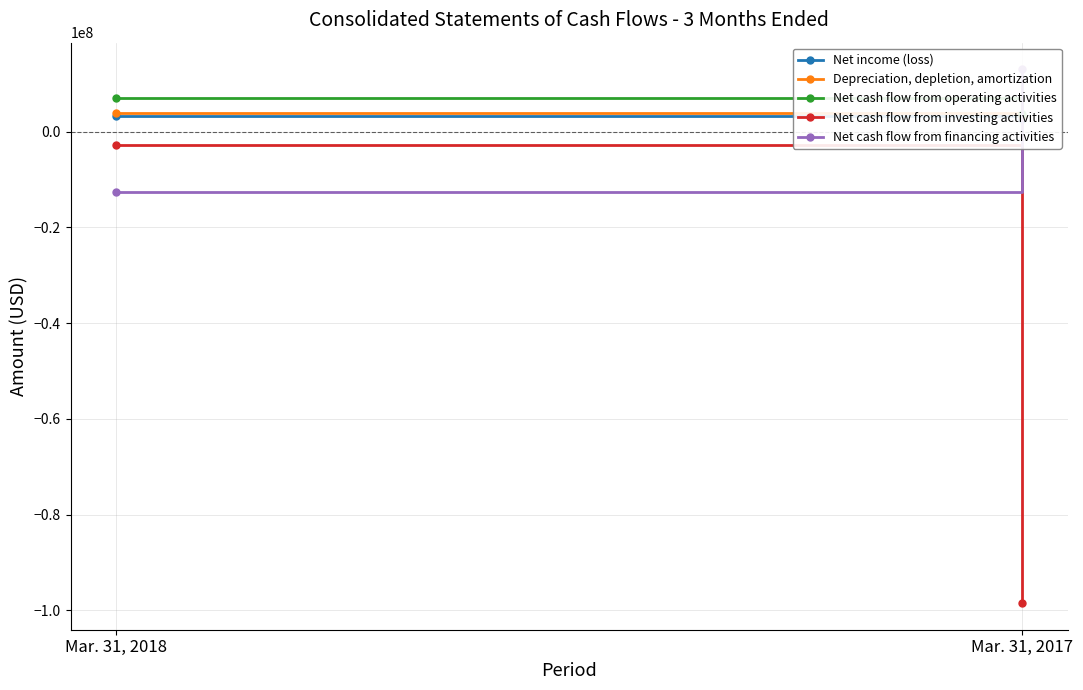

At which category is the sum across all series the highest?

Mar. 31, 2018